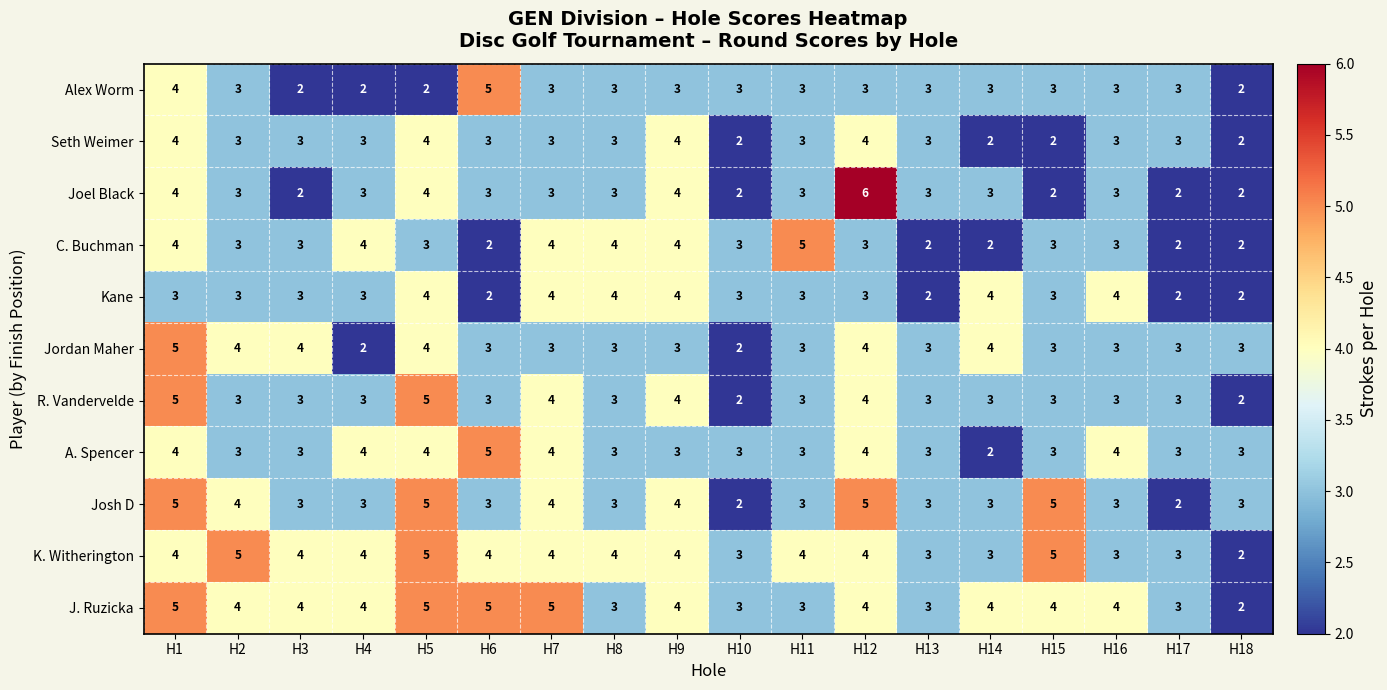

What is the maximum value for Jordan Maher?

5